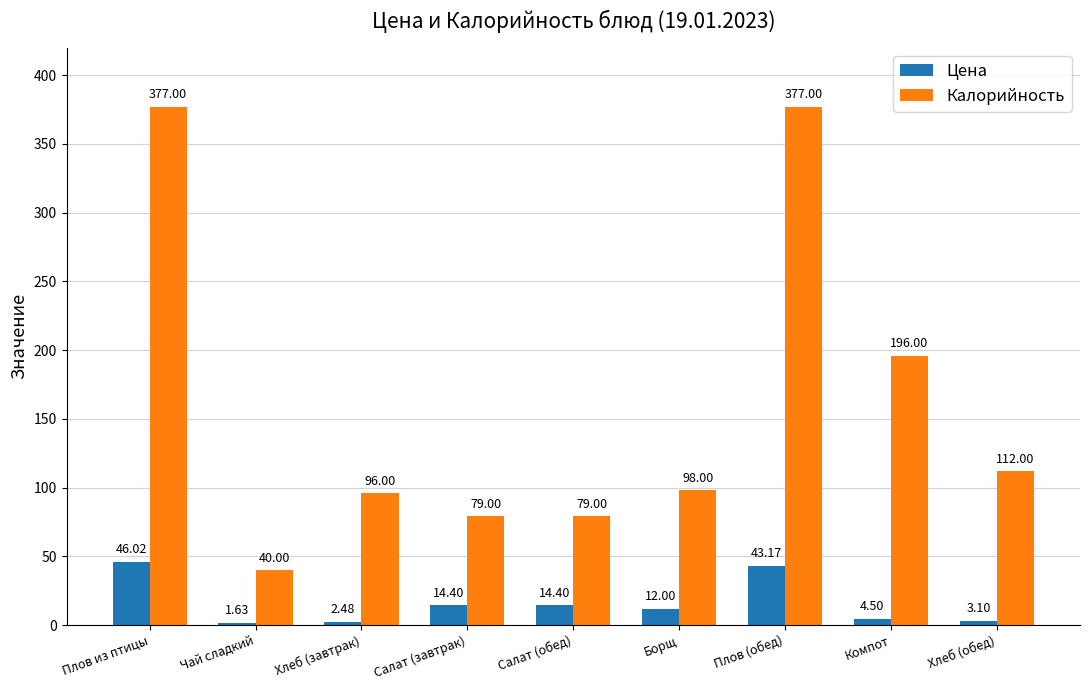

At which category is the sum across all series the highest?

Плов из птицы